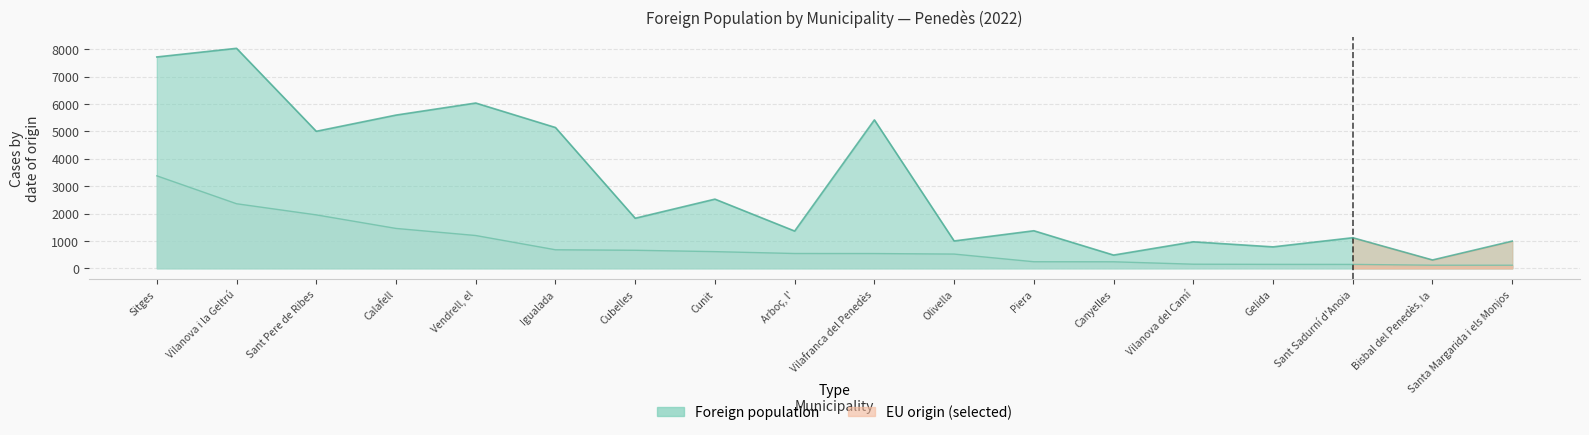

What is the label of the 1st point from the left?

Sitges